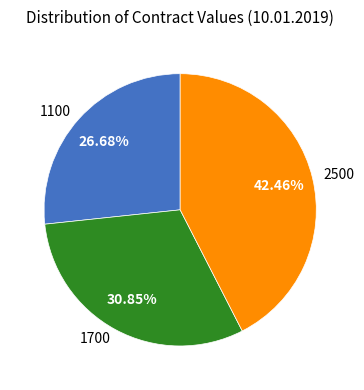

Rank the categories by value from lowest to highest.

1100, 1700, 2500